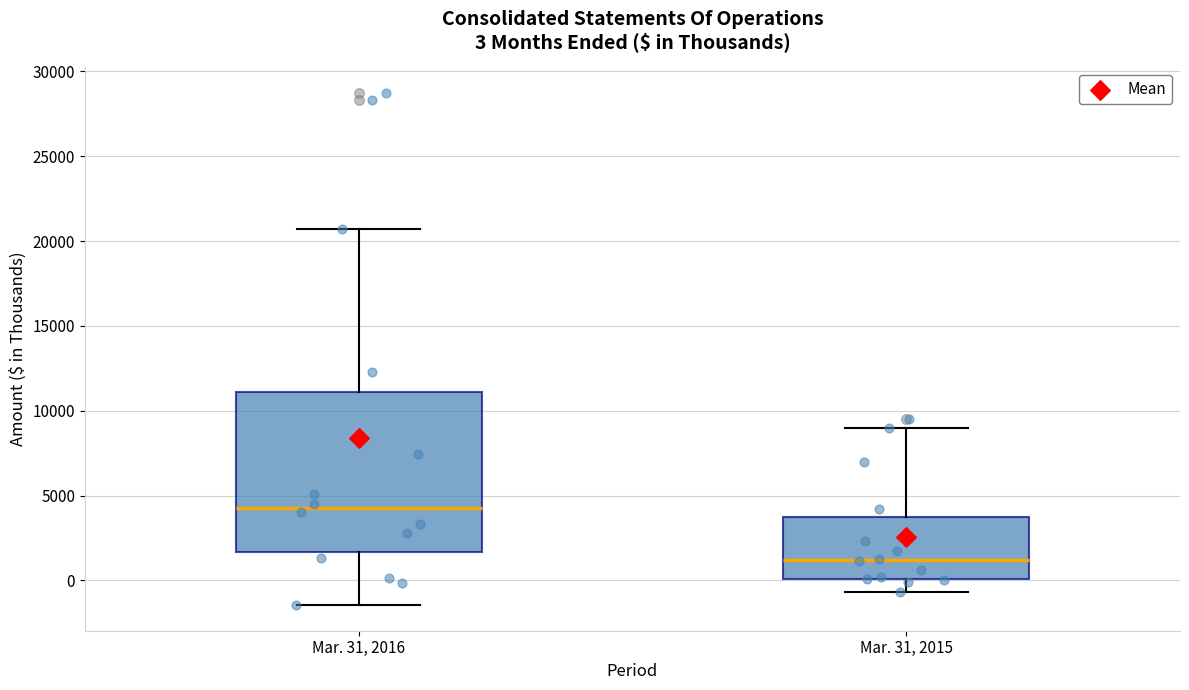

Comparing the boxes themselves (not the whiskers), which one is the tallest?

Mar. 31, 2016